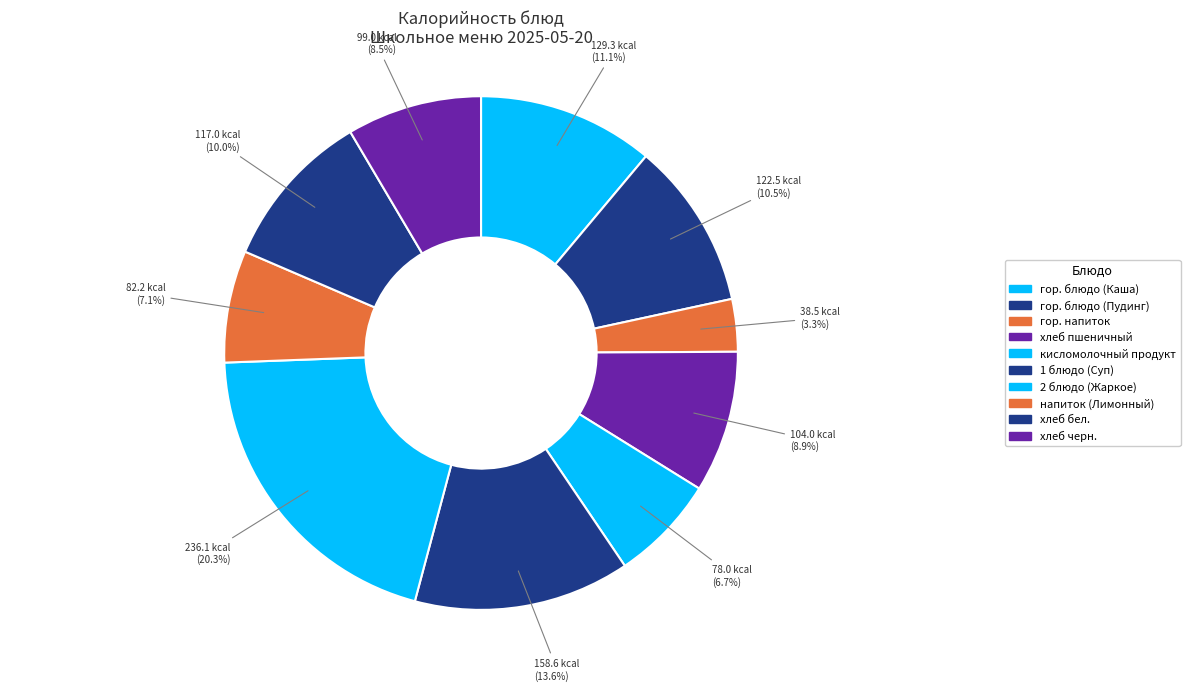

Count the number of slices in the pie.

10